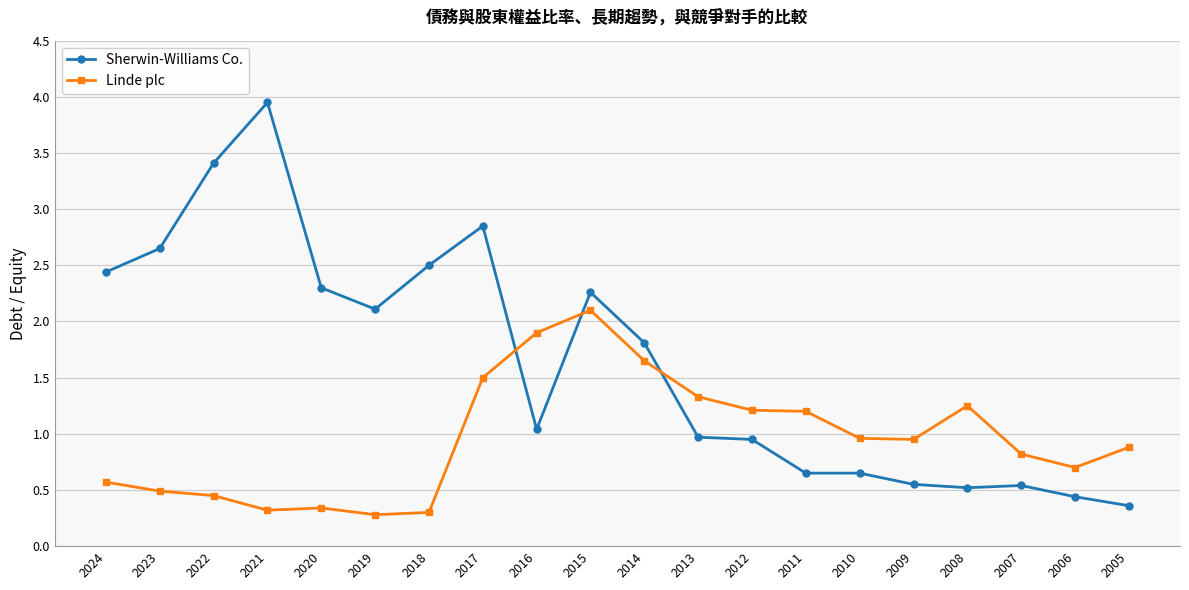

Is the value of Sherwin-Williams Co. at 2013 greater than the value of Linde plc at 2022?

Yes